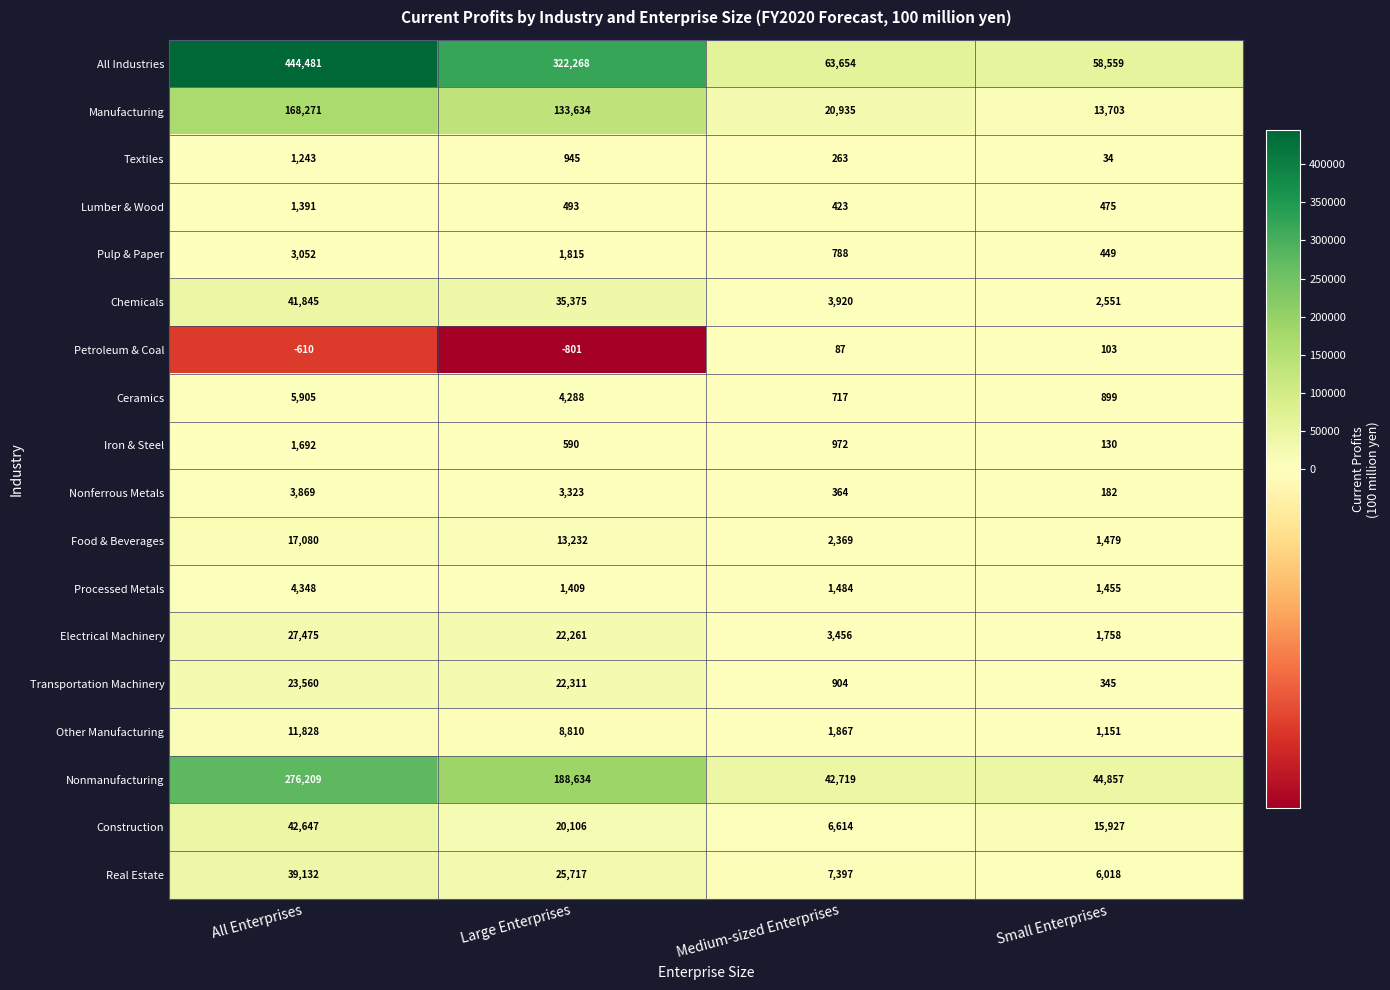

At which category is the sum across all series the highest?

All Enterprises